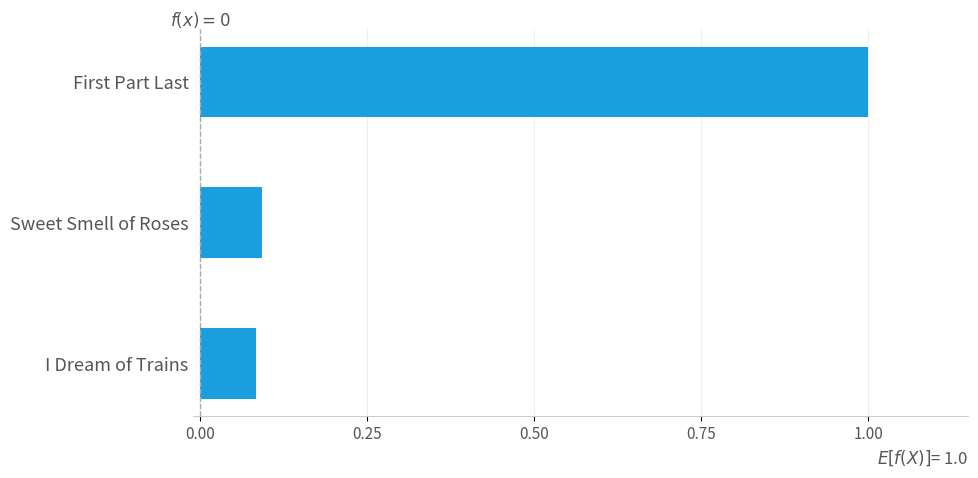

What is the change in value from First Part Last to I Dream of Trains?

-0.9